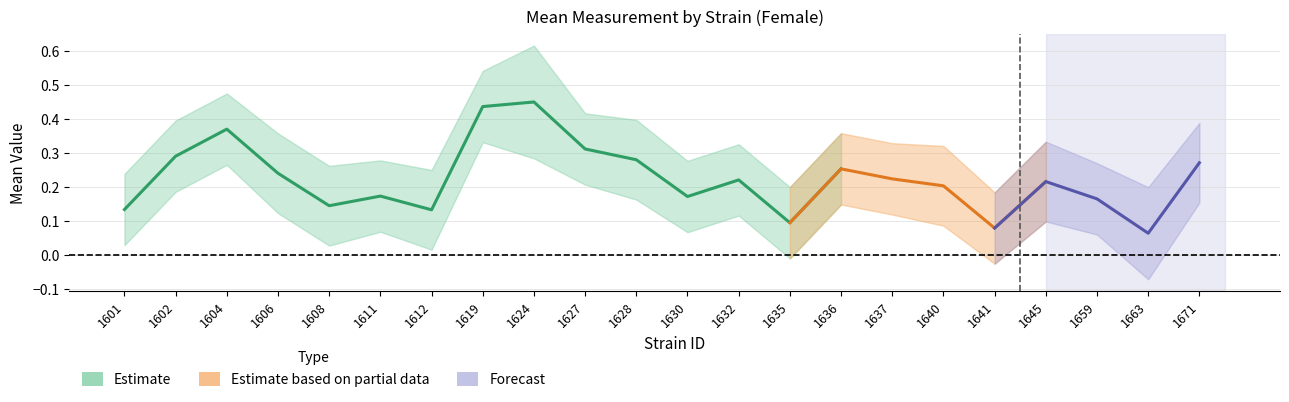

Is the value of uppercl at 14 greater than the value of lowercl at 16?

Yes